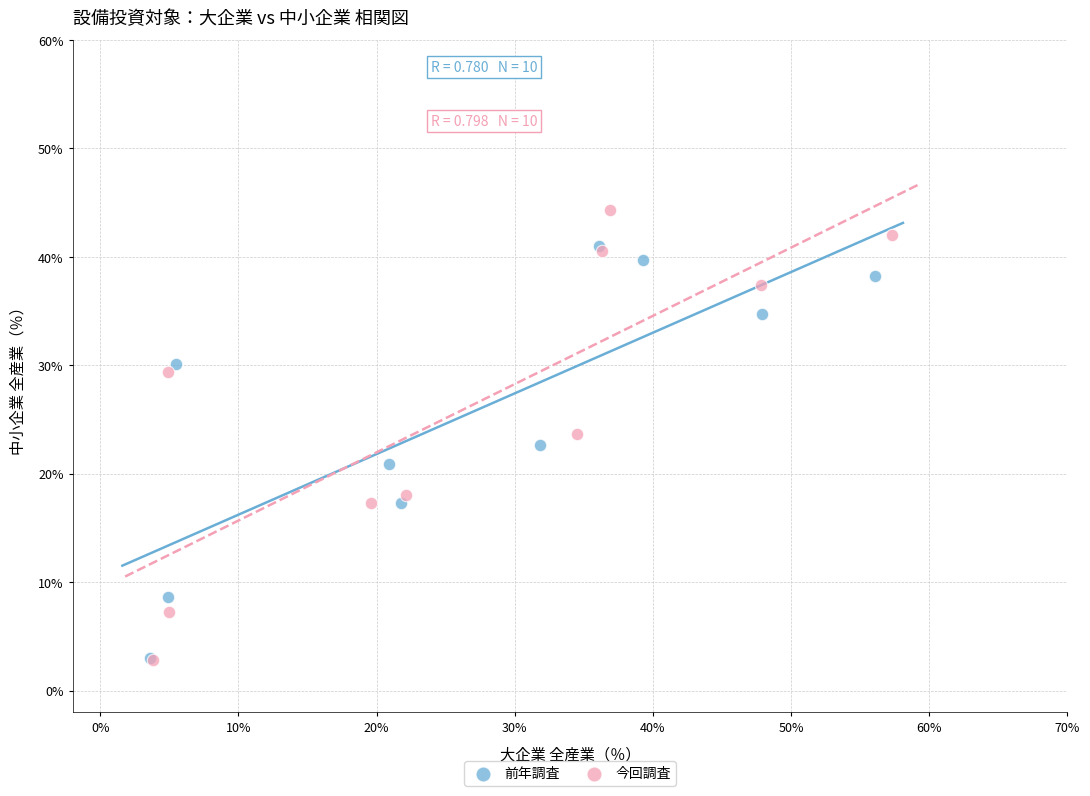

Which series reaches the maximum Y coordinate?

今回調査